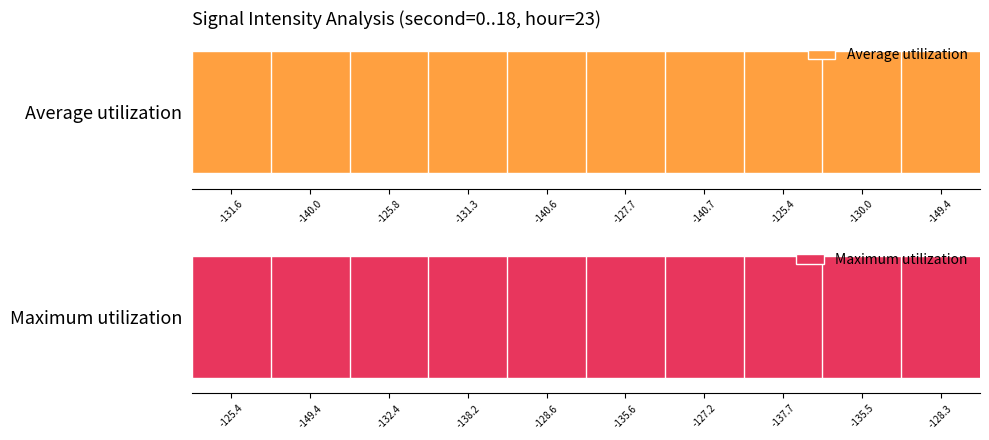

What is the label of the 7th bar from the left?

-140.7